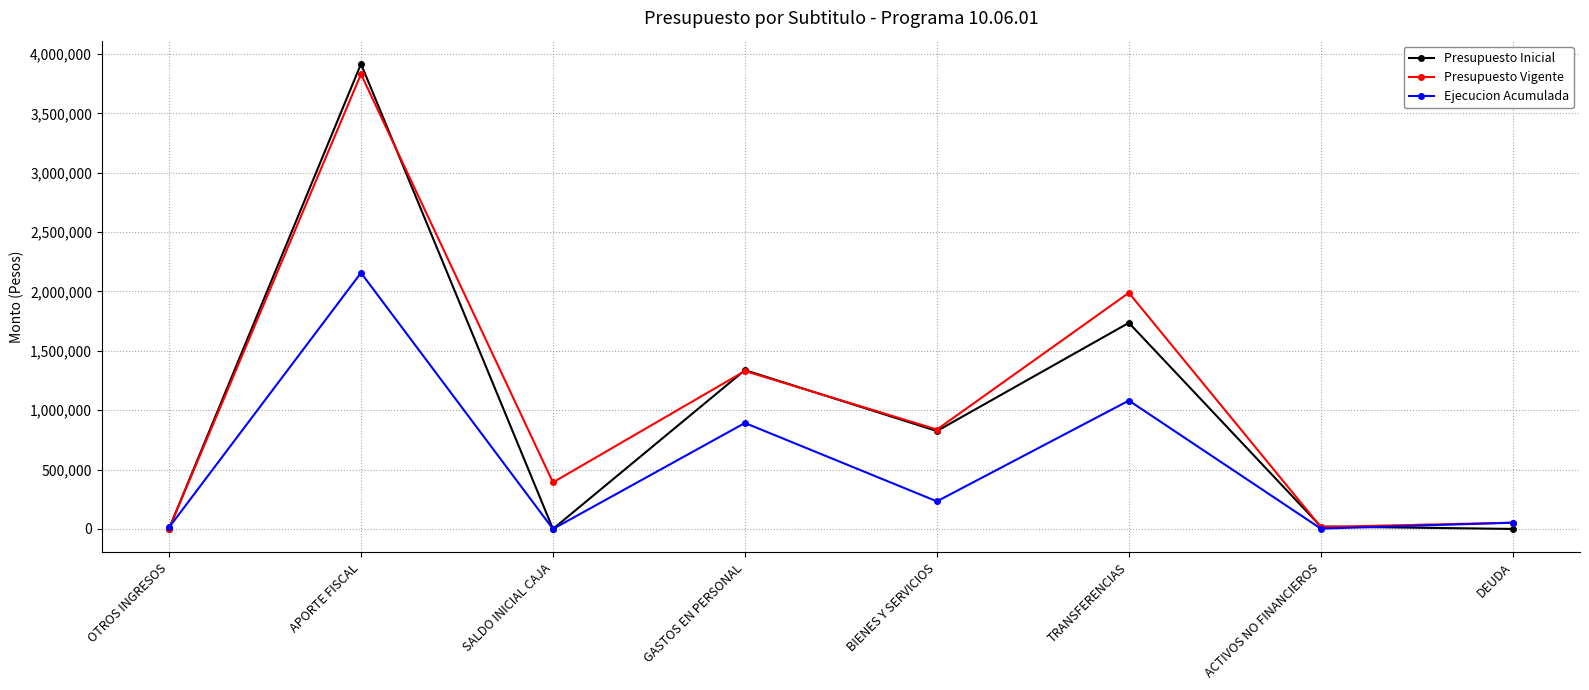

At TRANSFERENCIAS, list the series in order from smallest to largest.

Ejecucion Acumulada, Presupuesto Inicial, Presupuesto Vigente